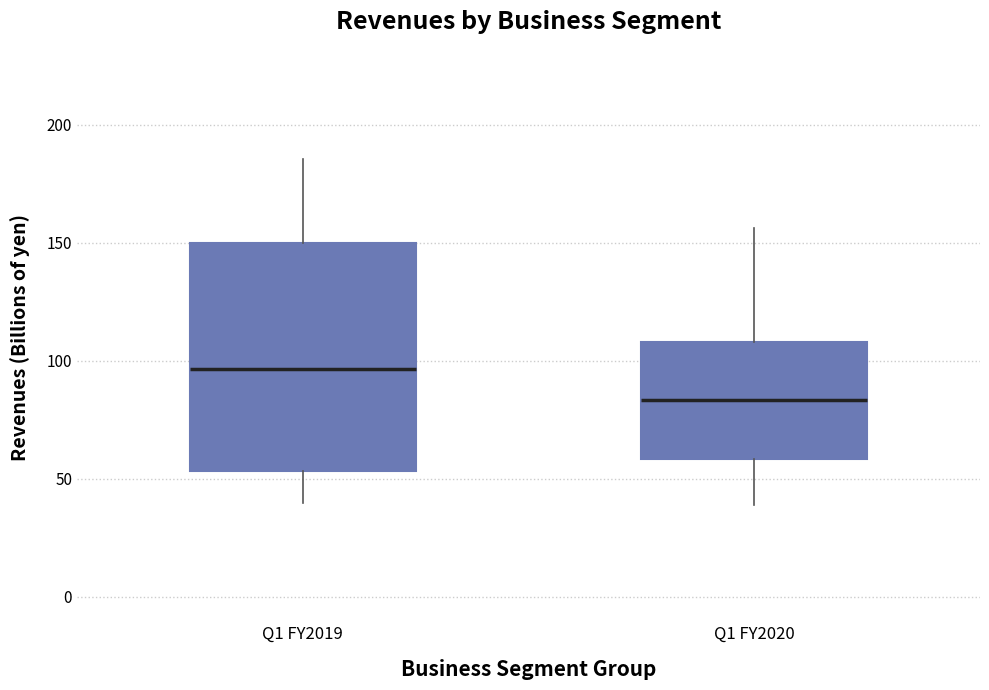

Reading left to right, transcribe this box plot: for each box, give where its median line is, the range the box spans, and where its two whiskers end, as read against the y-axis. The values are not printed on the chart, so give them approximately, as read against the axis.

Q1 FY2019: median 95, box 55 to 150, whiskers 40 to 185
Q1 FY2020: median 85, box 60 to 110, whiskers 40 to 155